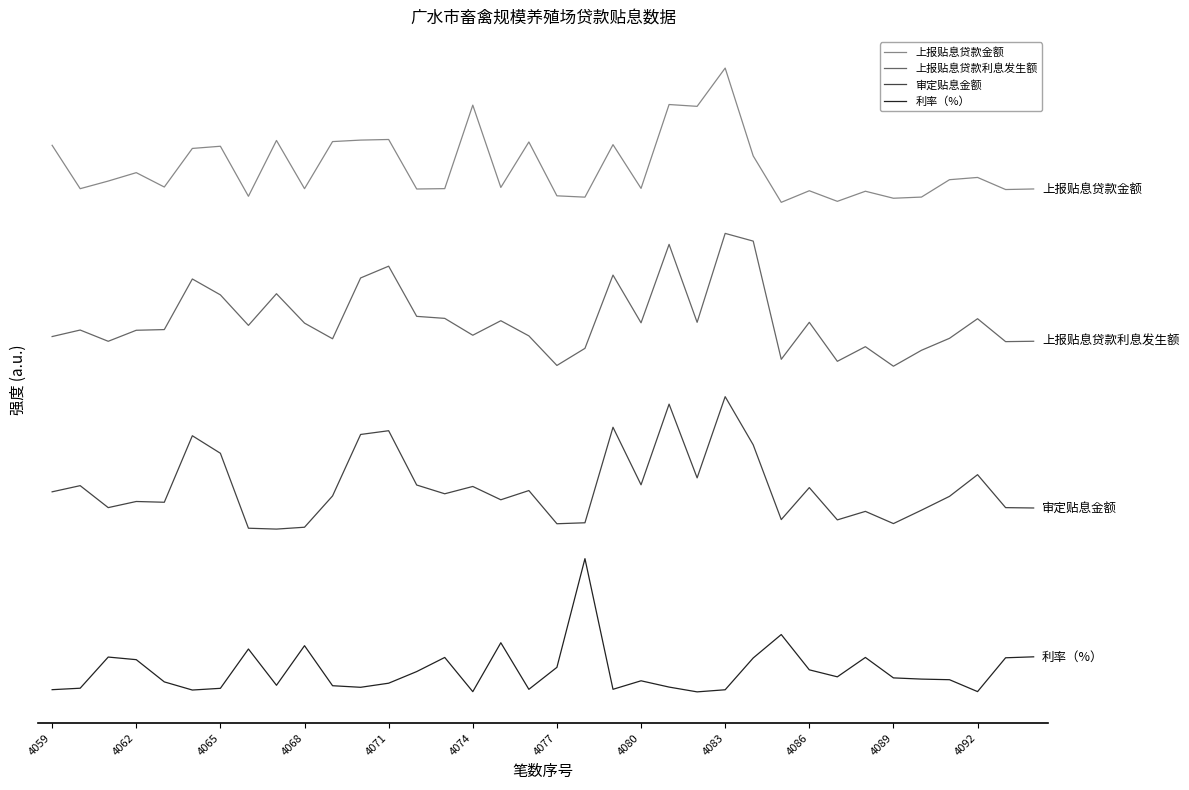

How many distinct data groups are displayed?

4